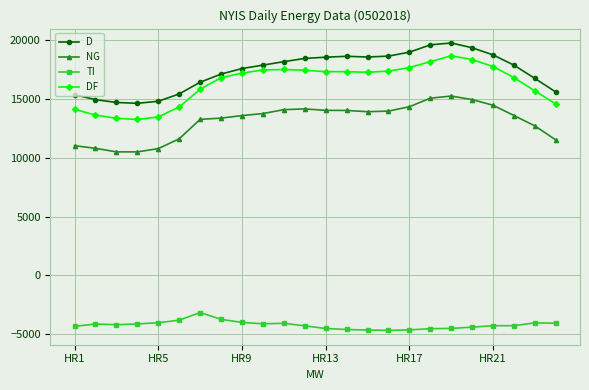

True or false: D and DF intersect in this chart.

False